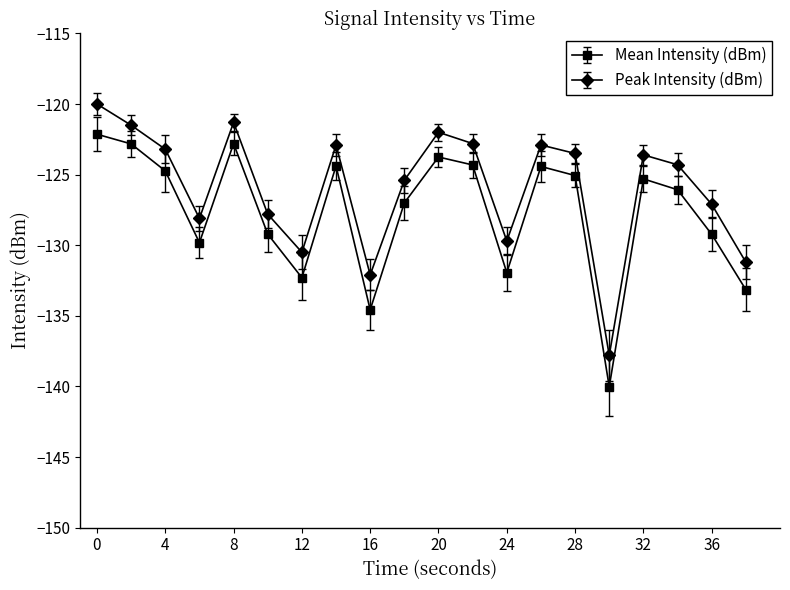

Which series has the largest total across all categories?

Peak Intensity (dBm)